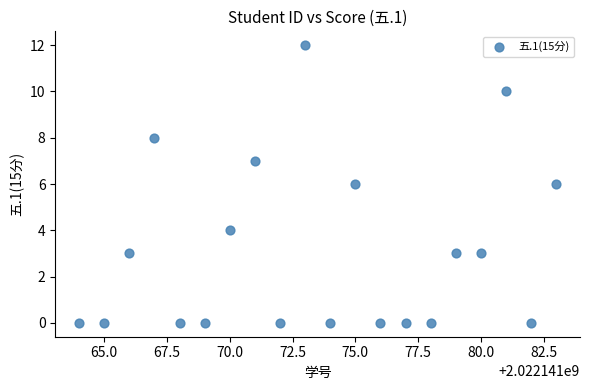

What is the range of Y values (max minus min)?

12